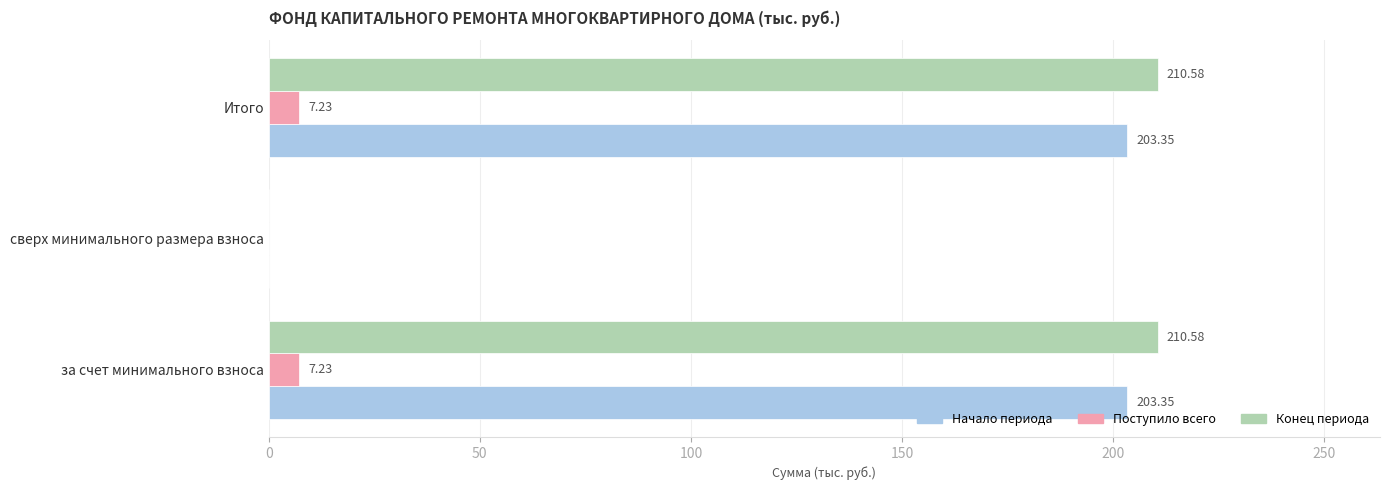

At which label is Конец периода closest to 105?

сверх минимального размера взноса